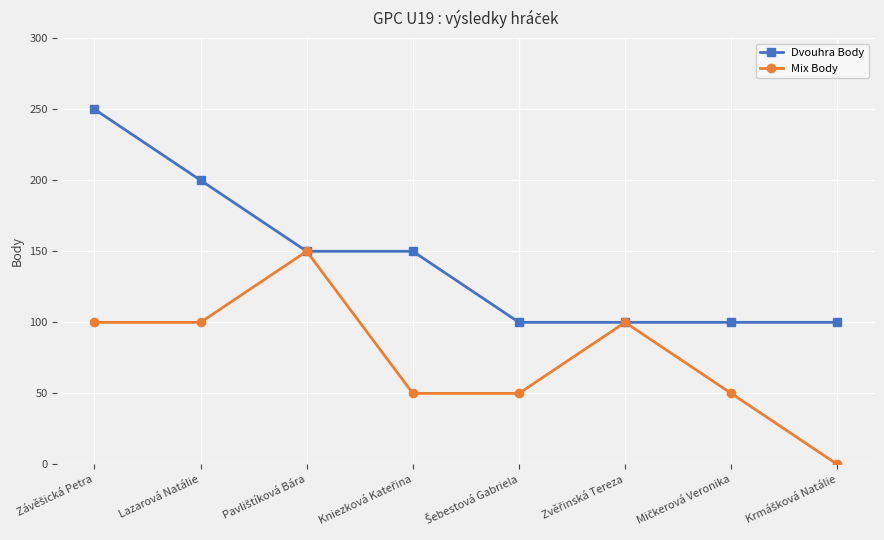

Reading left to right, what are all the values shown in this chart?

Dvouhra Body: 250	200	150	150	100	100	100	100
Mix Body: 100	100	150	50	50	100	50	0